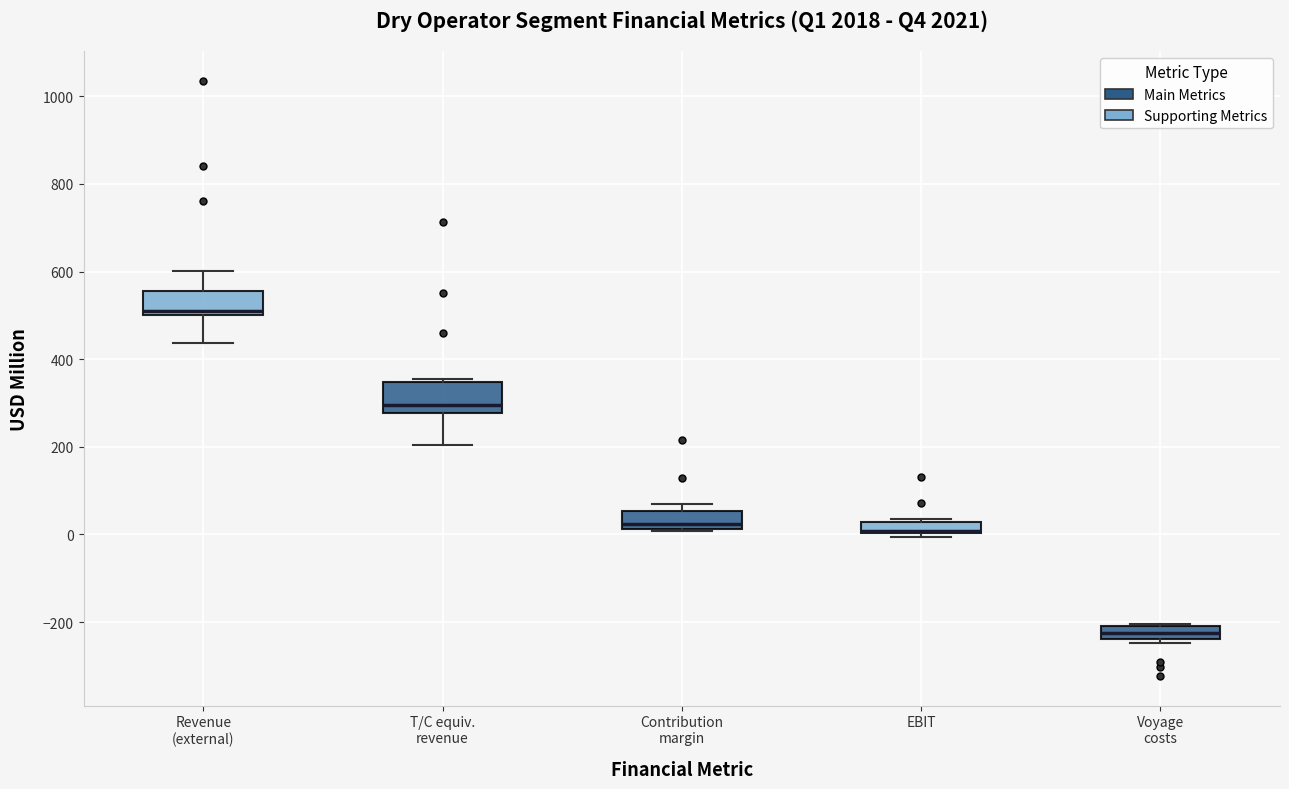

Where is the lower edge of the box for Contribution margin on the y-axis? The values are not printed on the chart, so give them approximately, as read against the axis.

20